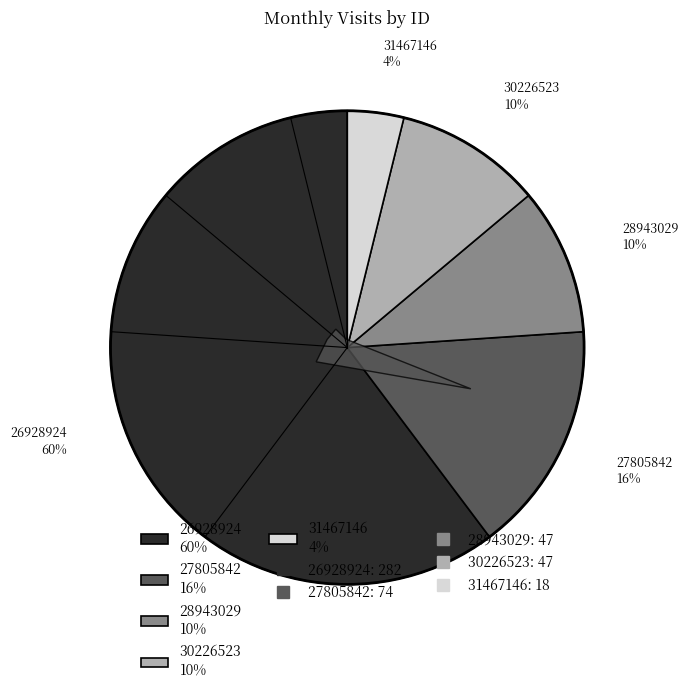

Does 26928924 represent more than half of the total?

Yes